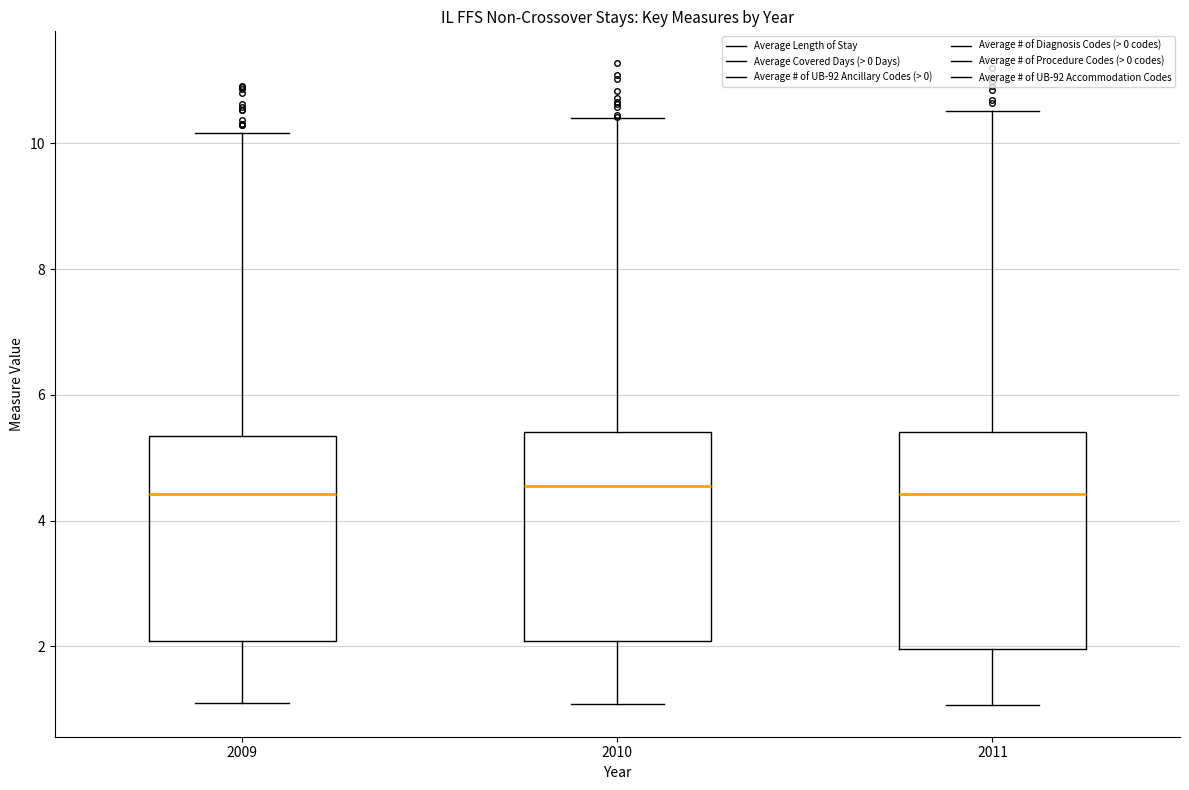

Where is the upper edge of the box at x = 2010 on the y-axis? The values are not printed on the chart, so give them approximately, as read against the axis.

5.4